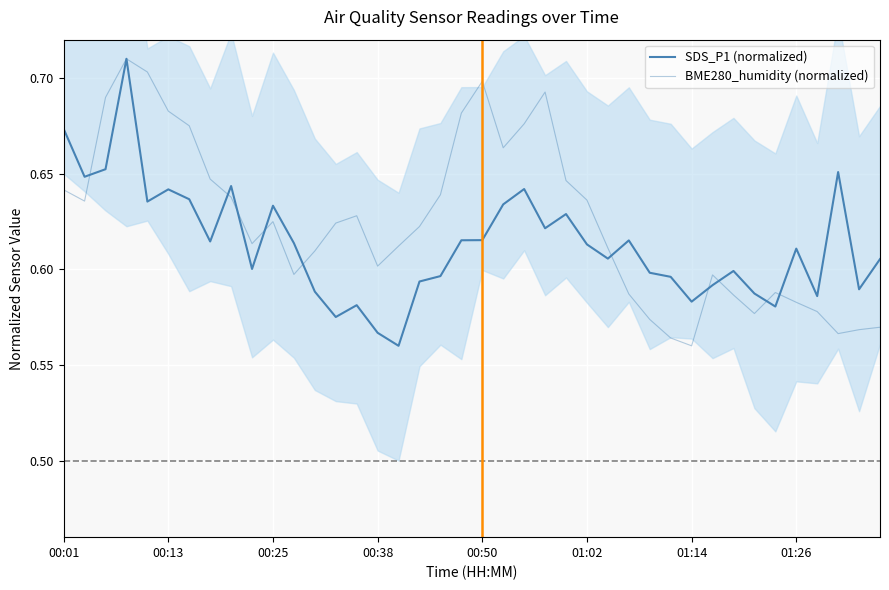

Count the BME280_humidity (normalized) values in the range 0 to 1.

40